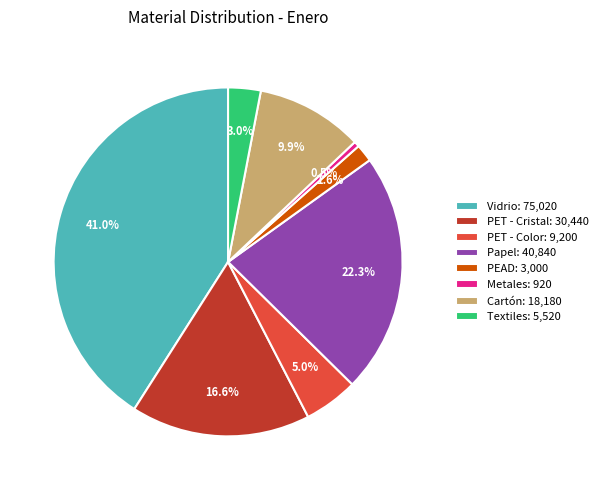

What percentage is NOT represented by Papel?

77.7%